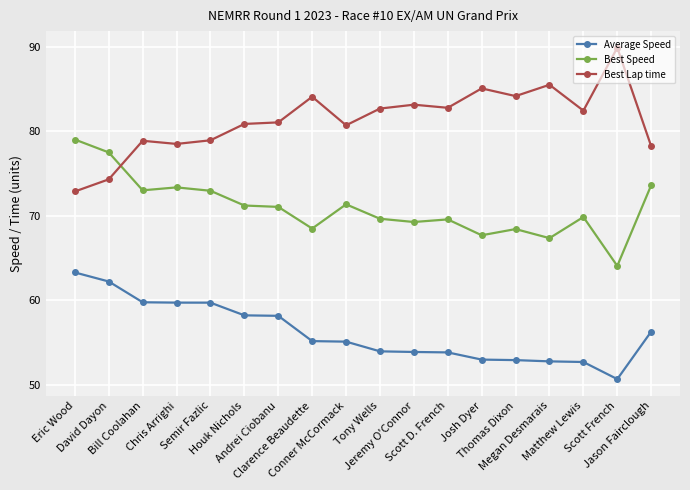

True or false: Average Speed and Best Speed cross at least once.

False